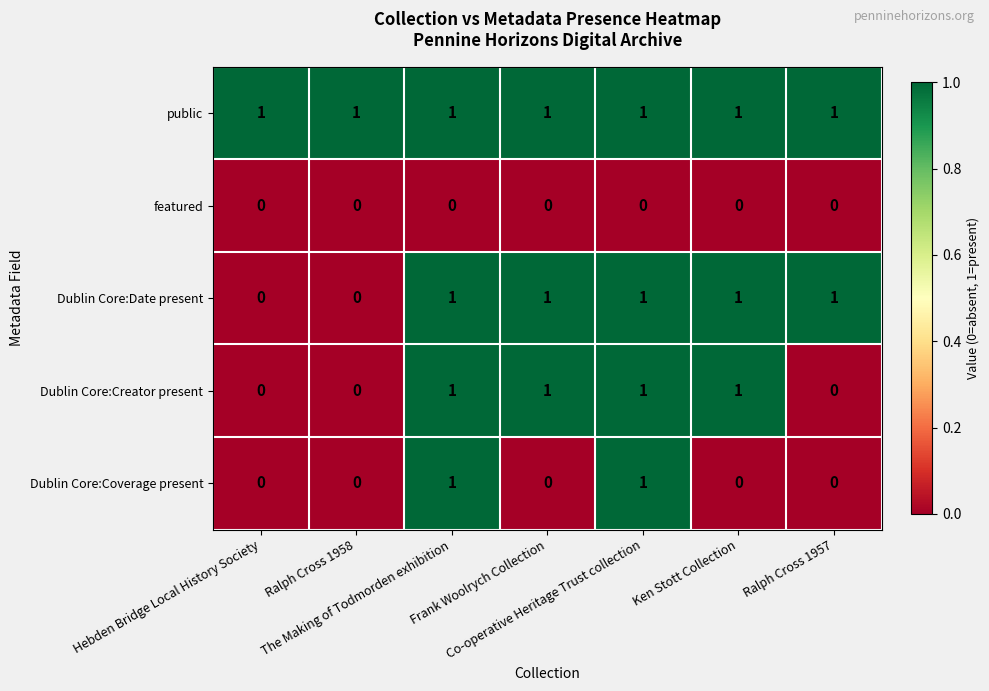

Which series has the largest total across all categories?

public